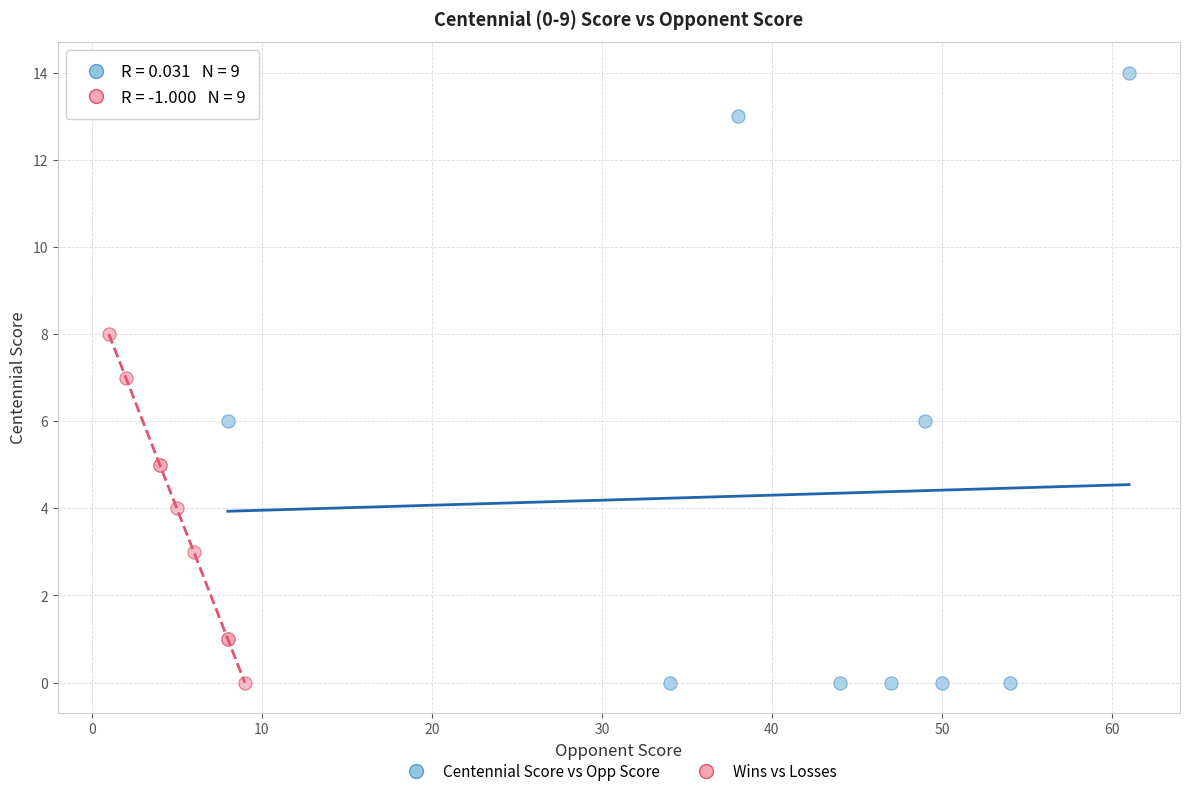

Which series contains the highest Y value?

Centennial Score vs Opp Score